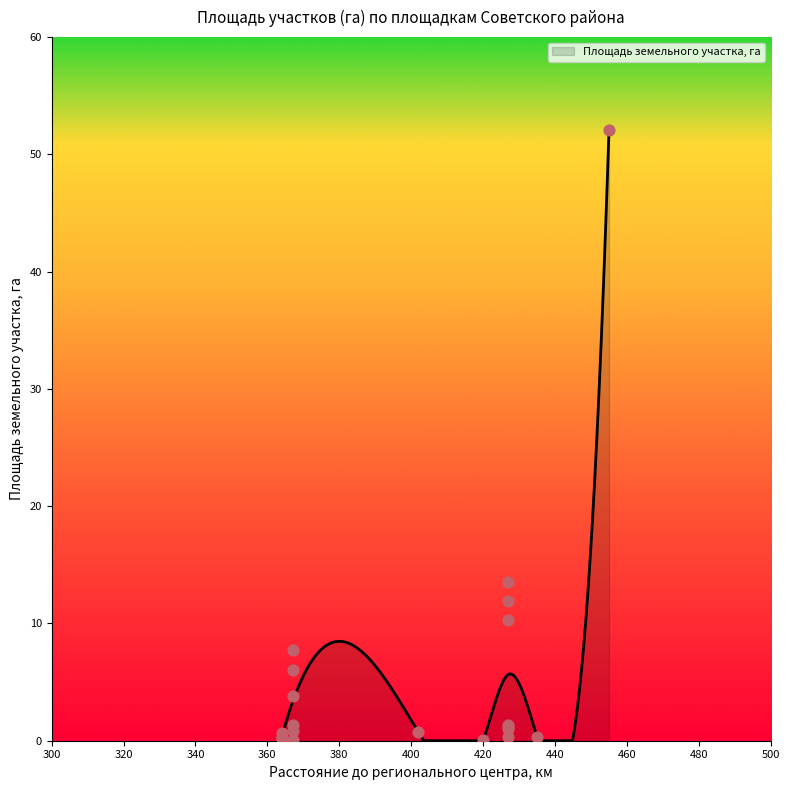

What is the maximum value for Площадь земельного участка, га?

52.1